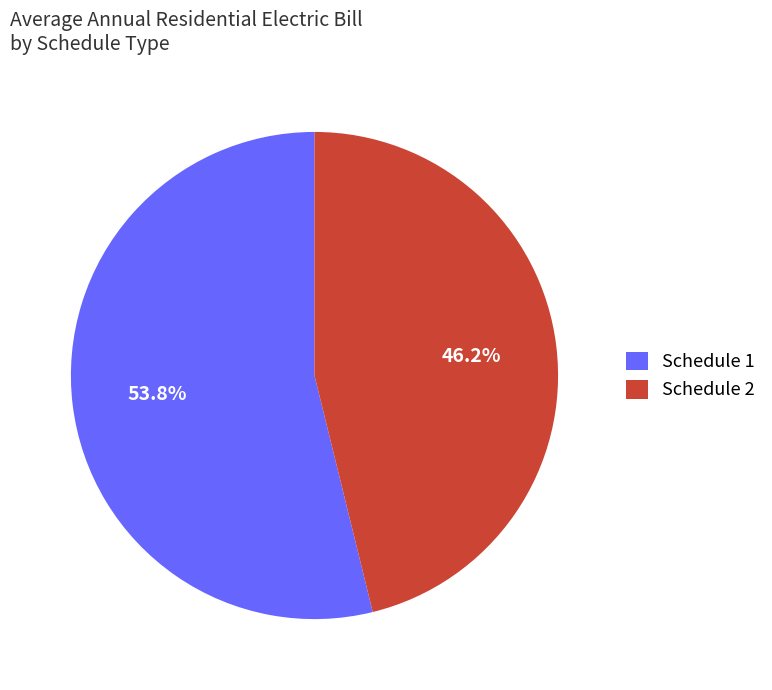

Is Schedule 2 the majority of the pie?

No